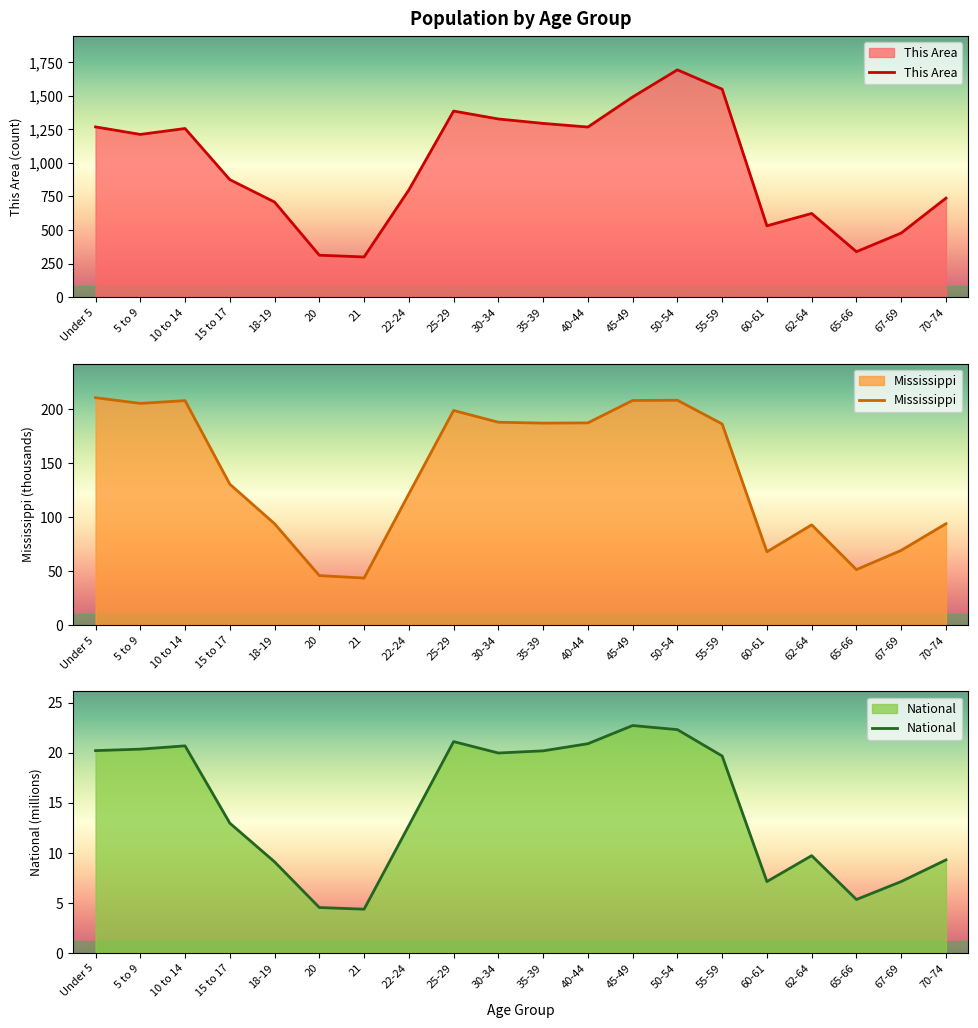

Which series has the largest range (max minus min)?

This Area